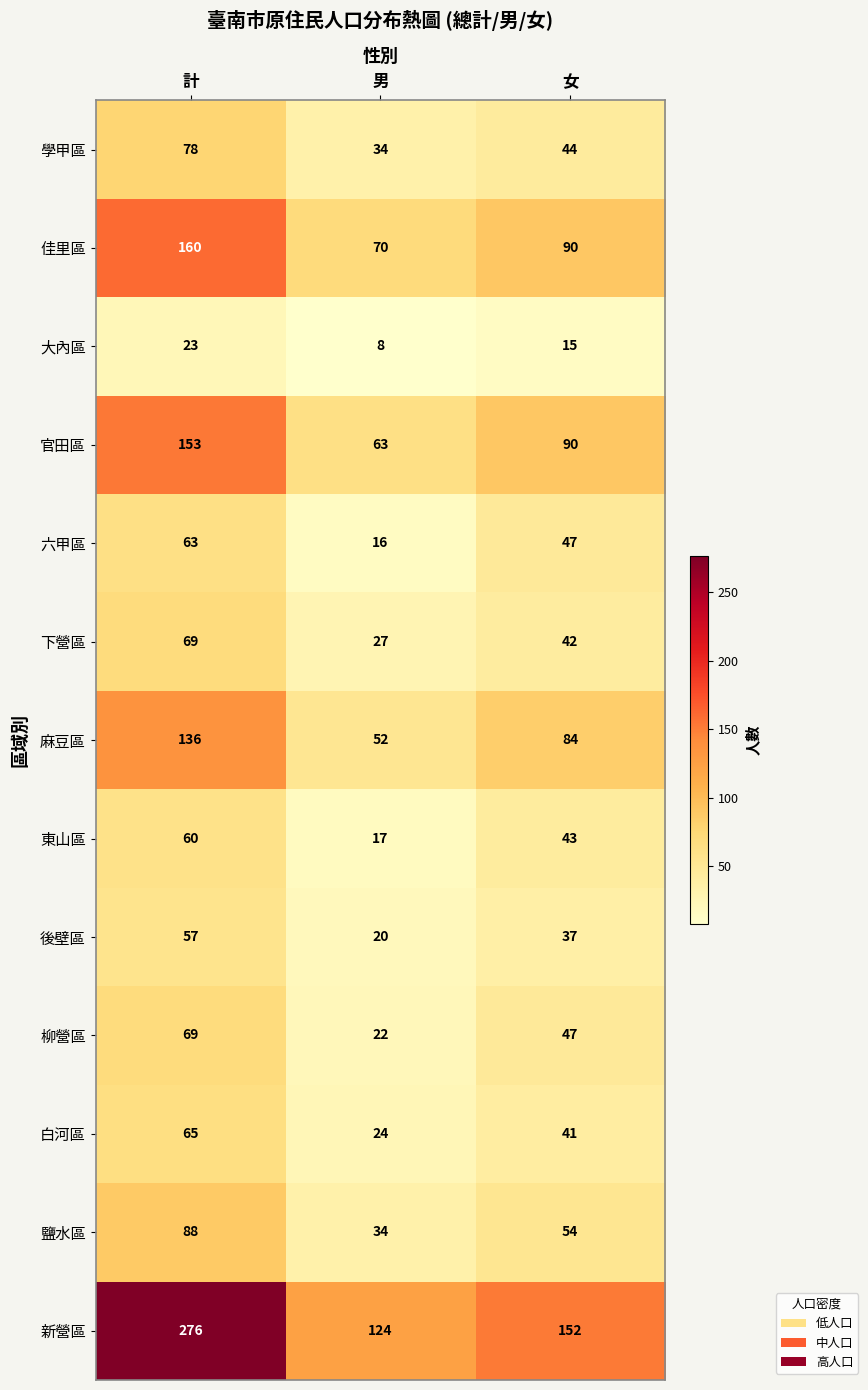

Which series has the widest spread of values?

新營區